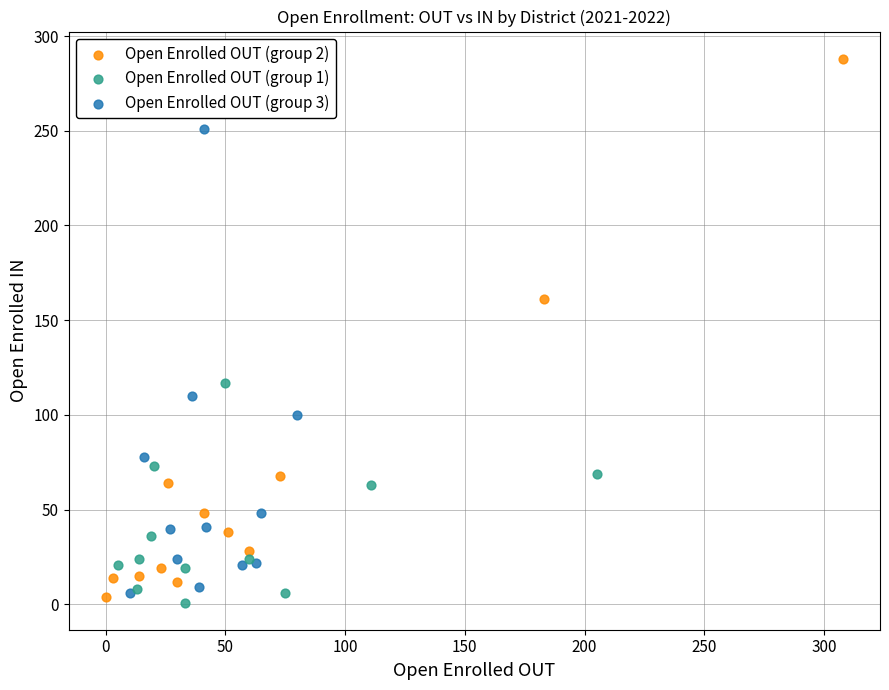

Which series has the widest spread of Y values?

Open Enrolled OUT (group 2)